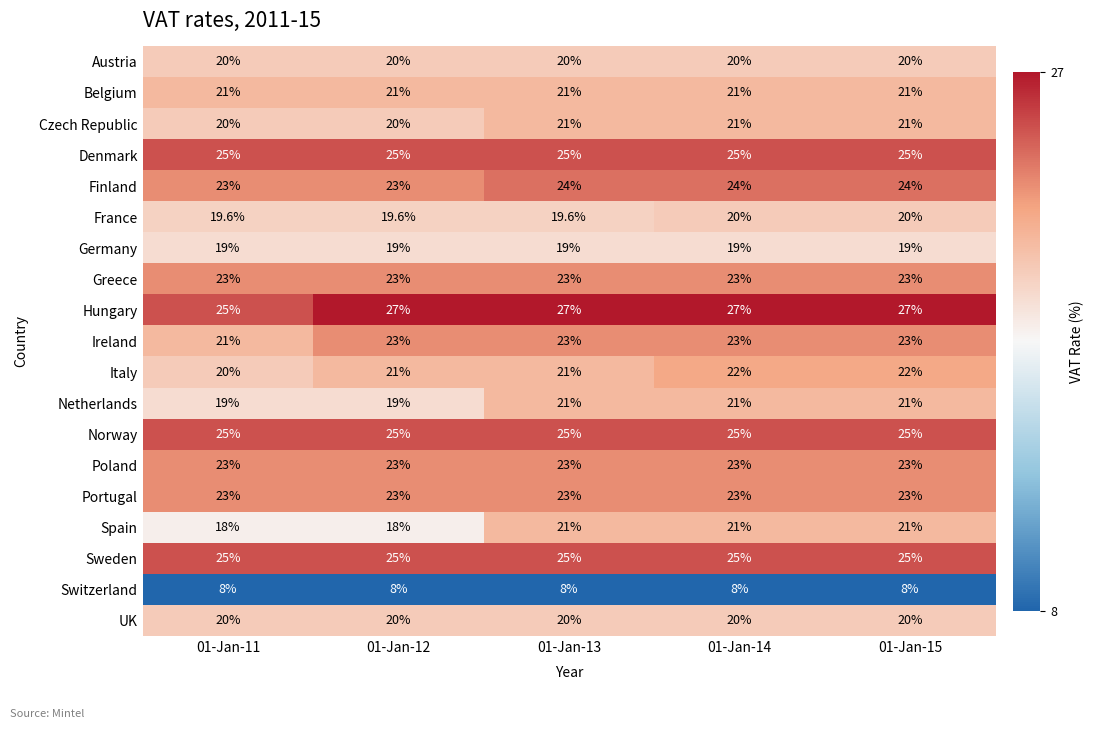

What is the spread (max minus min) of values at 01-Jan-11?

17.0